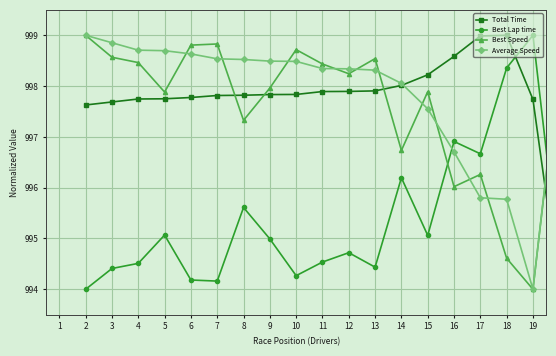

True or false: Best Lap time and Total Time intersect in this chart.

True